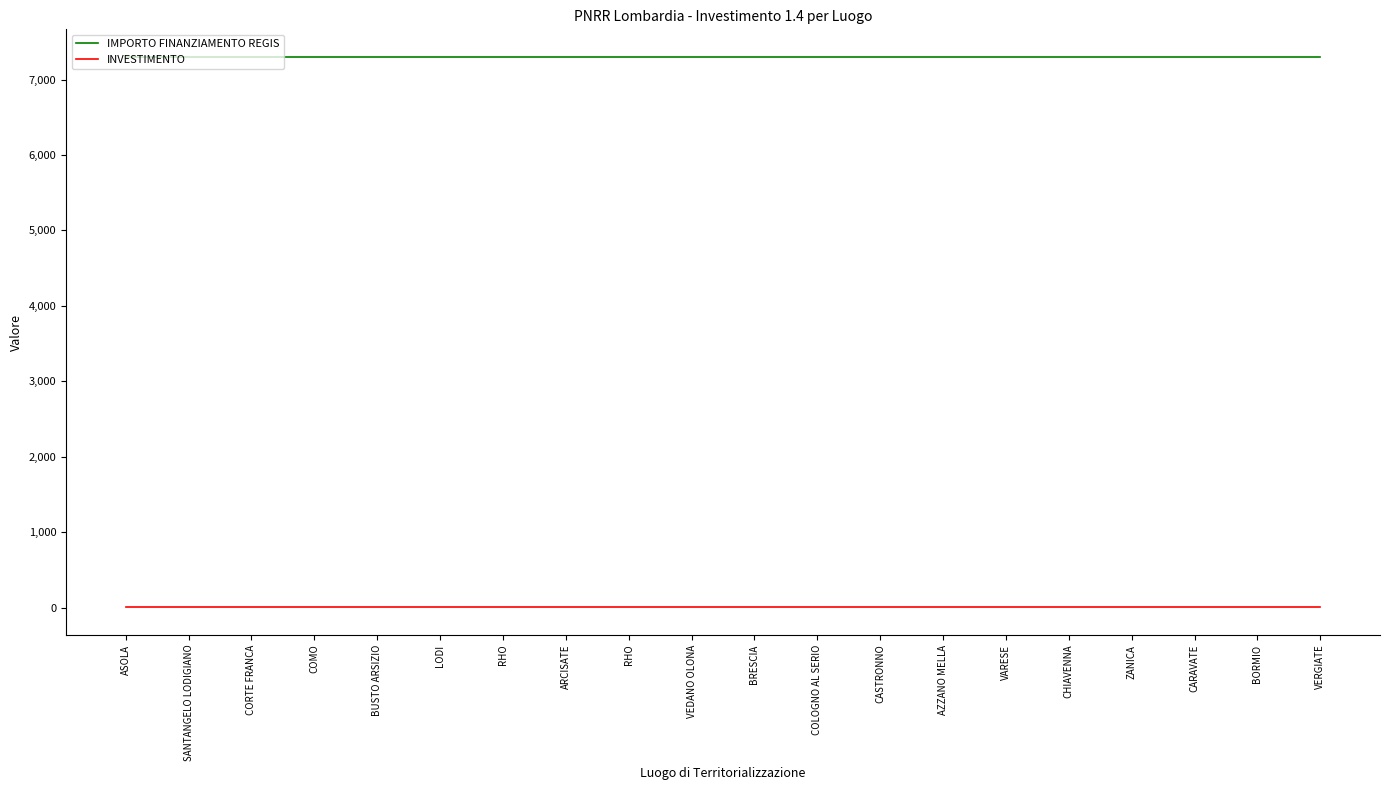

True or false: INVESTIMENTO has a value of 1.4 at ARCISATE.

True